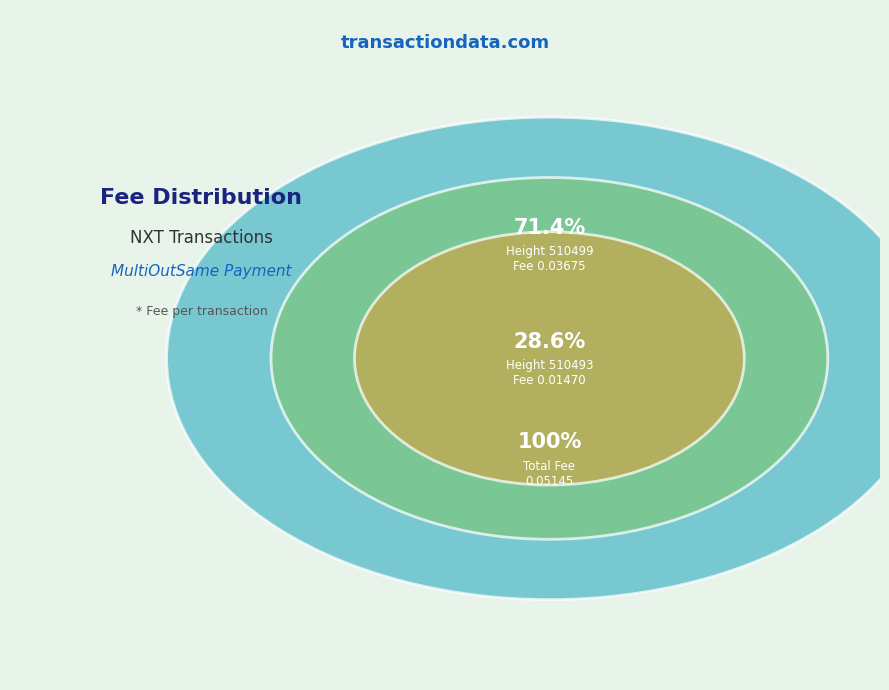

Rank the categories by value from lowest to highest.

510493, 510499